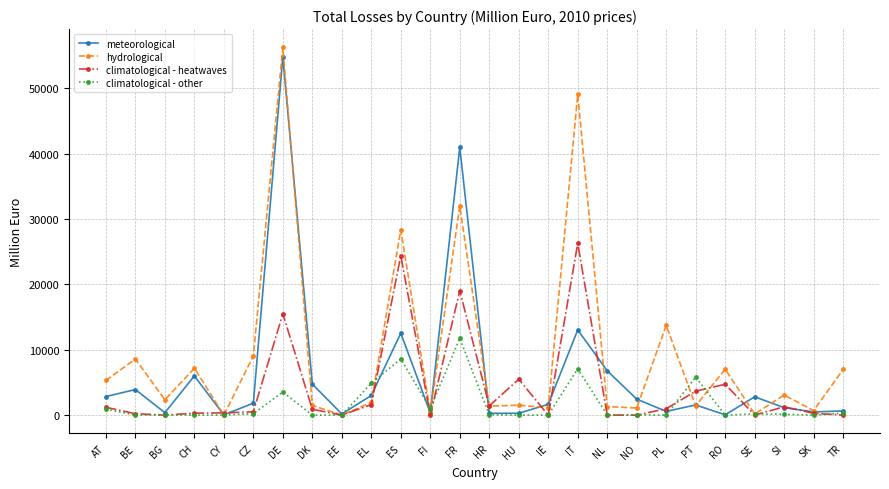

Rank the series by their average value, from lowest to highest.

climatological - other, climatological - heatwaves, meteorological, hydrological